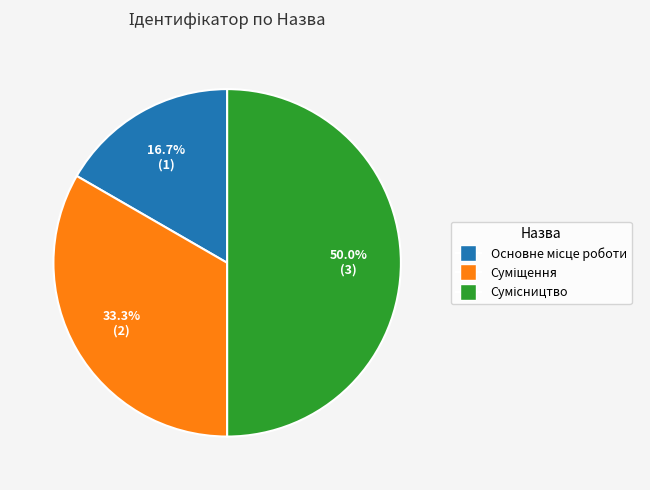

How many segments does this pie chart have?

3